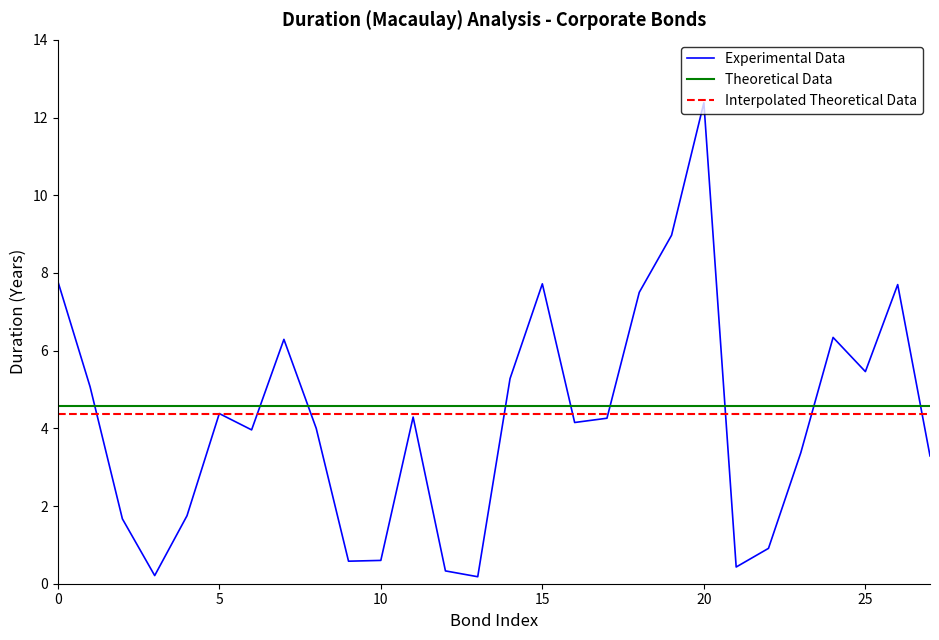

Which series has the largest range (max minus min)?

Experimental Data